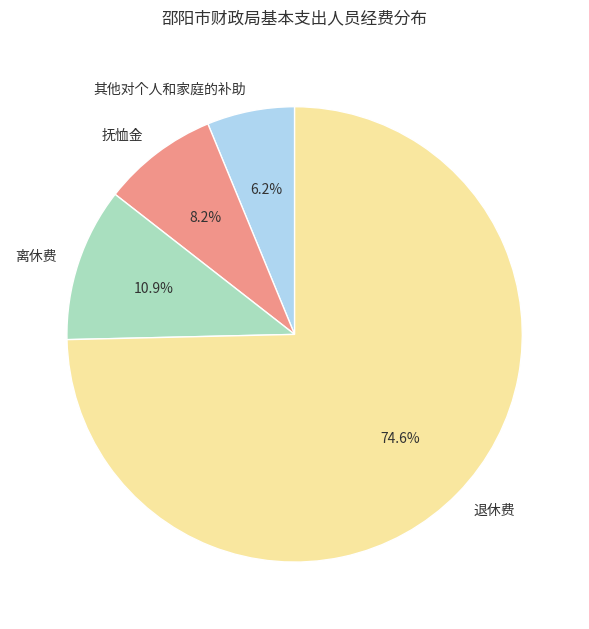

To the nearest percent, what is the average slice percentage?

25%